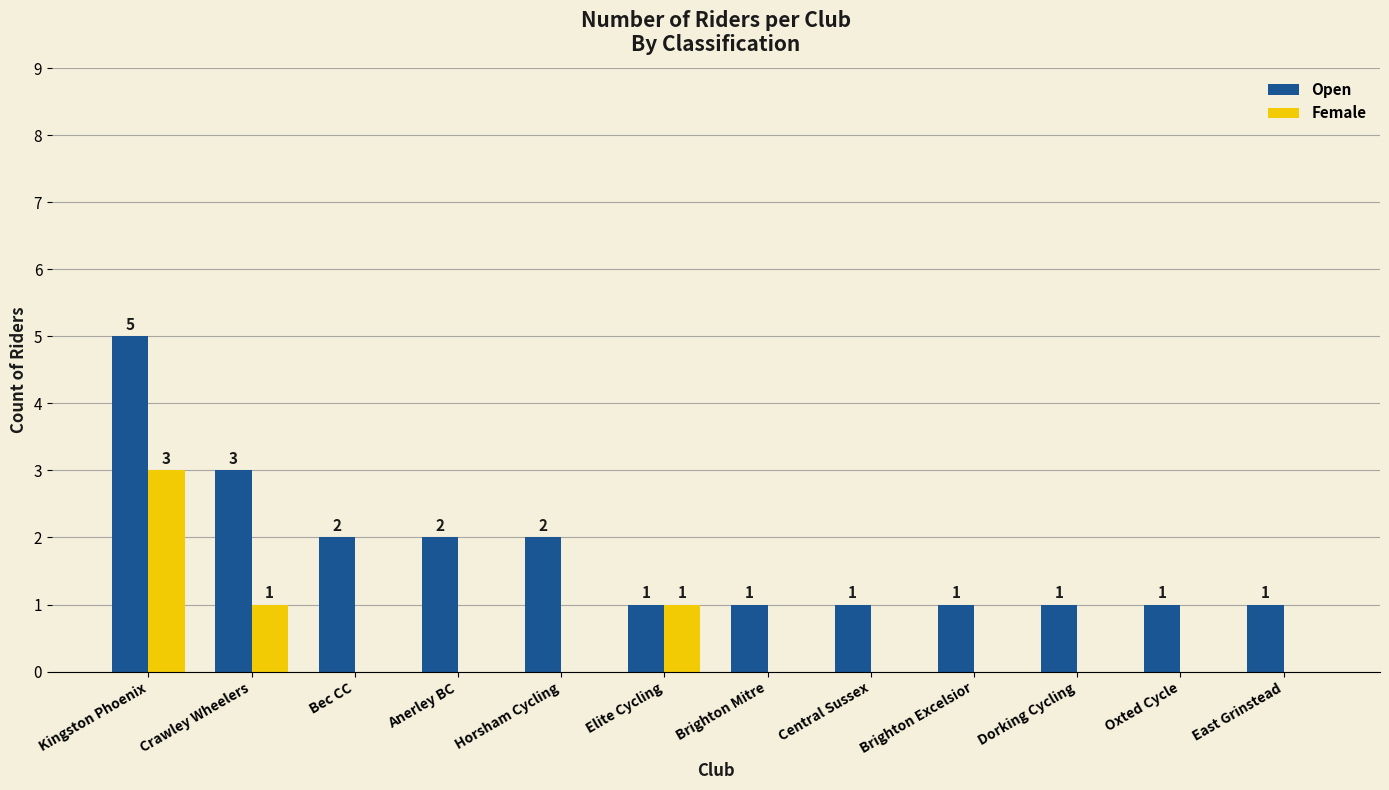

Between Kingston Phoenix and Brighton Excelsior, which series saw the biggest shift?

Open